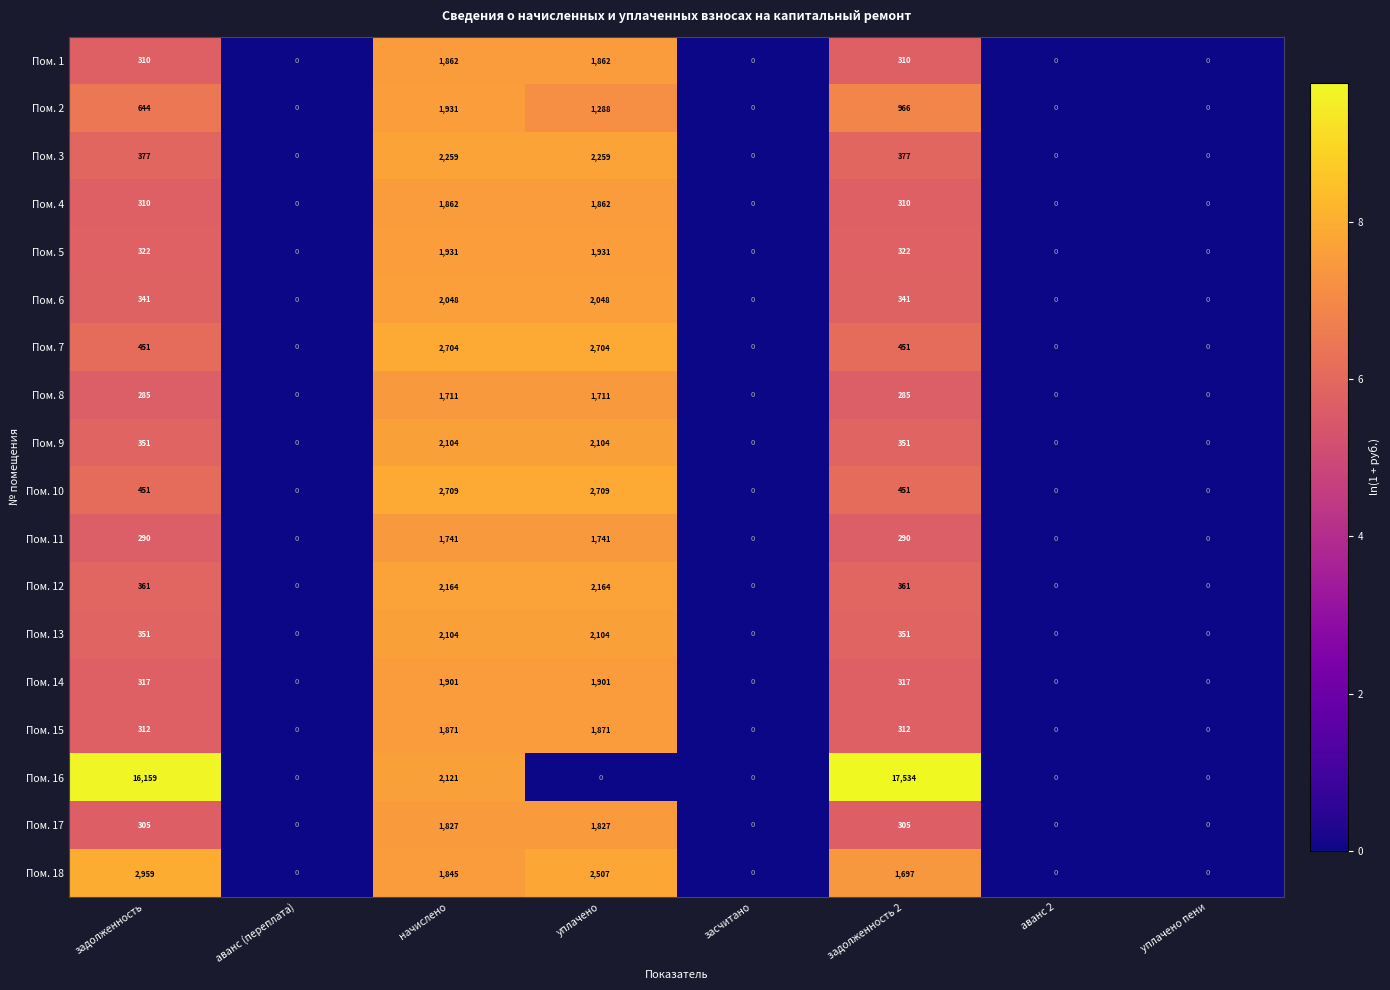

Count the number of categories in the chart.

8